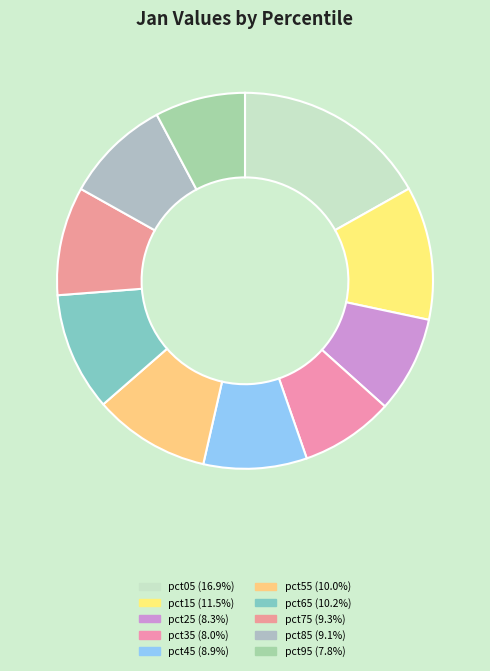

What is the total percentage of pct25 and pct85?

17.4%